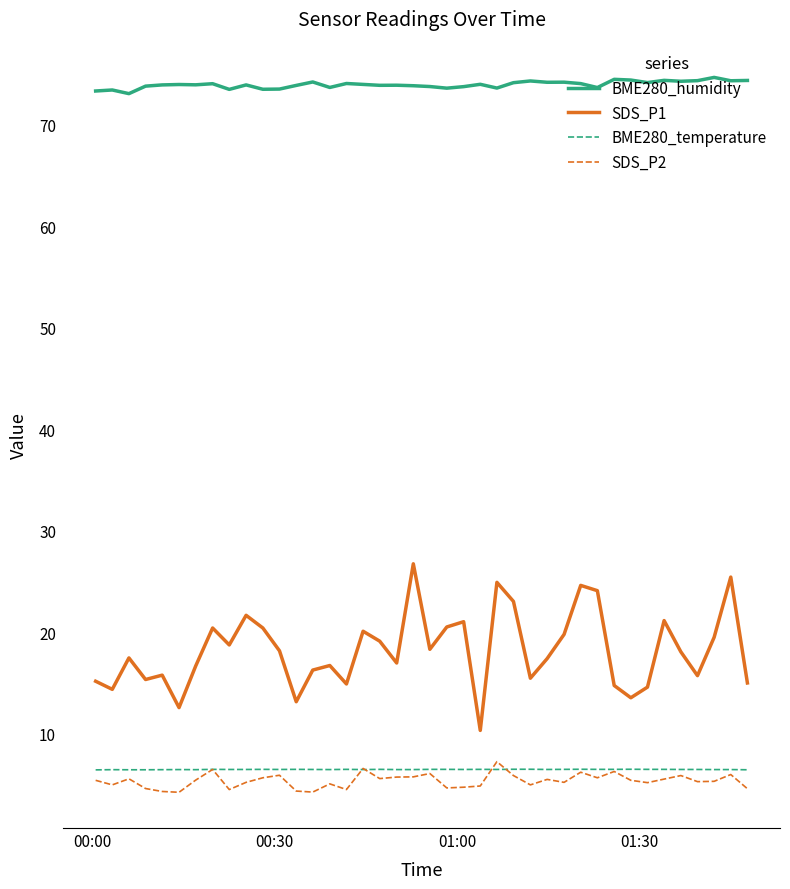

How many distinct data groups are displayed?

4